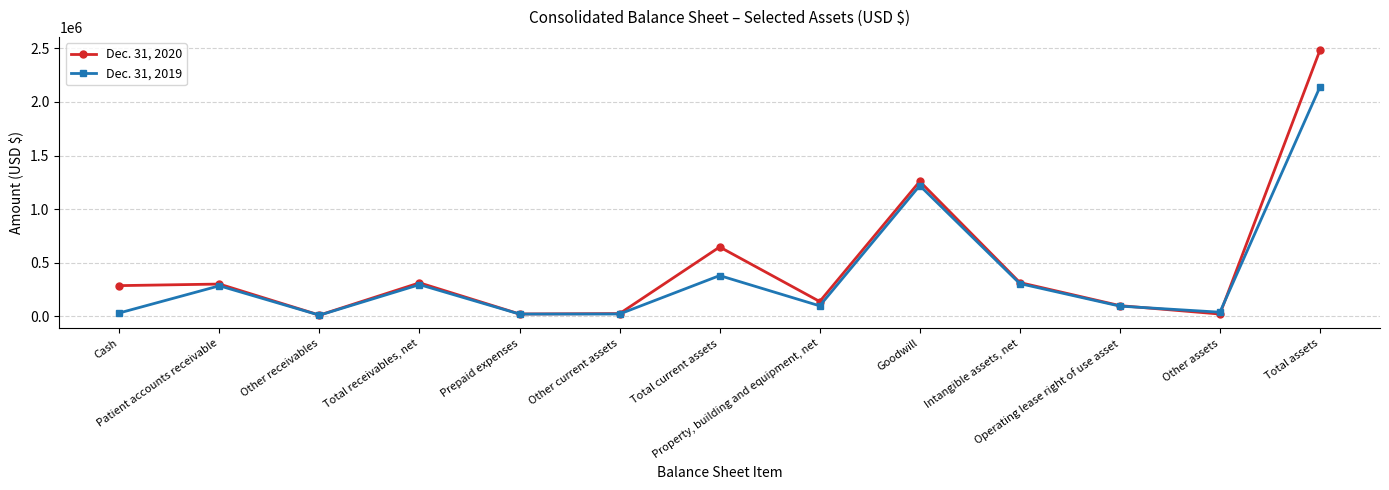

List the labels in order of Dec. 31, 2020 value, largest first.

Total assets, Goodwill, Total current assets, Intangible assets, net, Total receivables, net, Patient accounts receivable, Cash, Property, building and equipment, net, Operating lease right of use asset, Other current assets, Prepaid expenses, Other assets, Other receivables